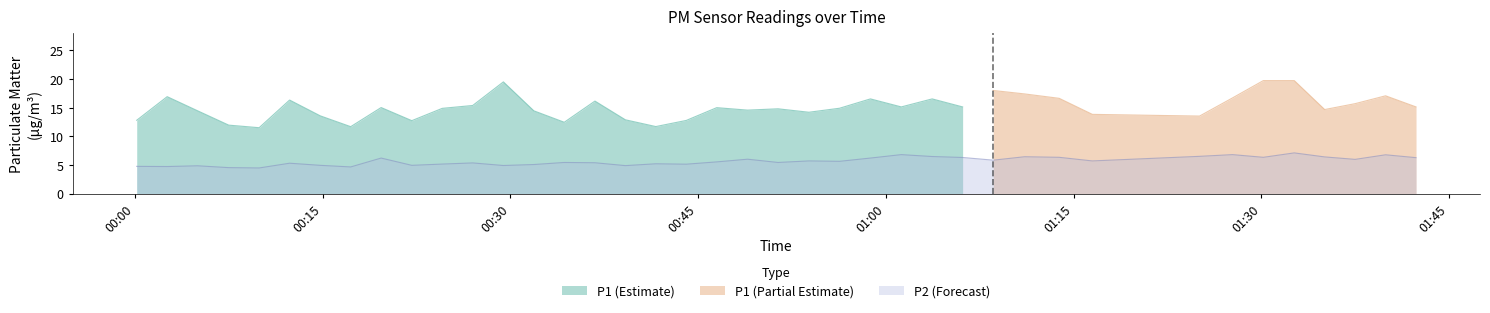

What is the maximum value for P2 (Forecast)?

7.1